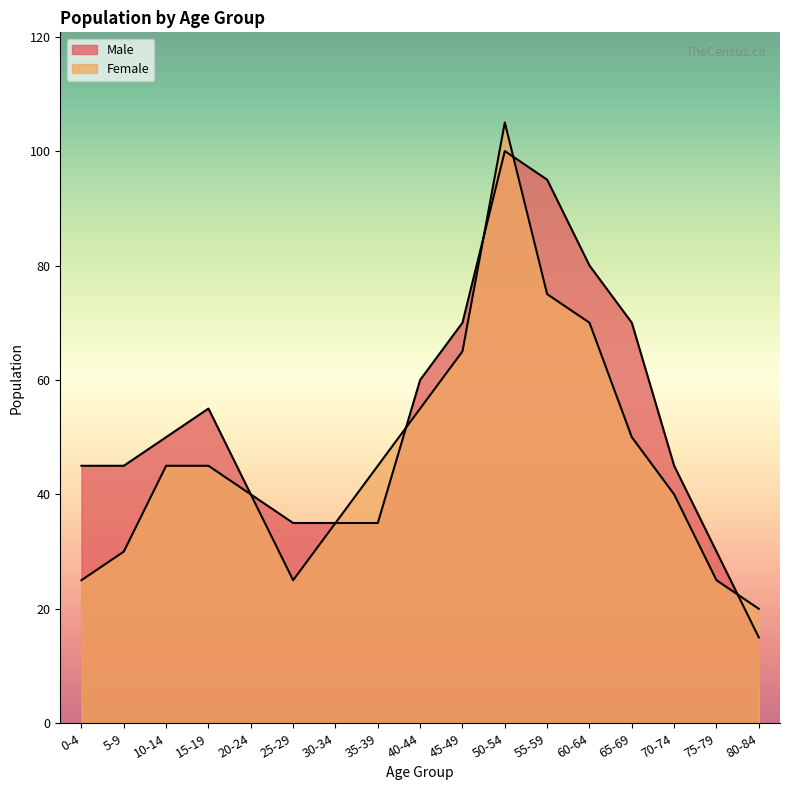

Where does the Male series first go above 45?

10-14